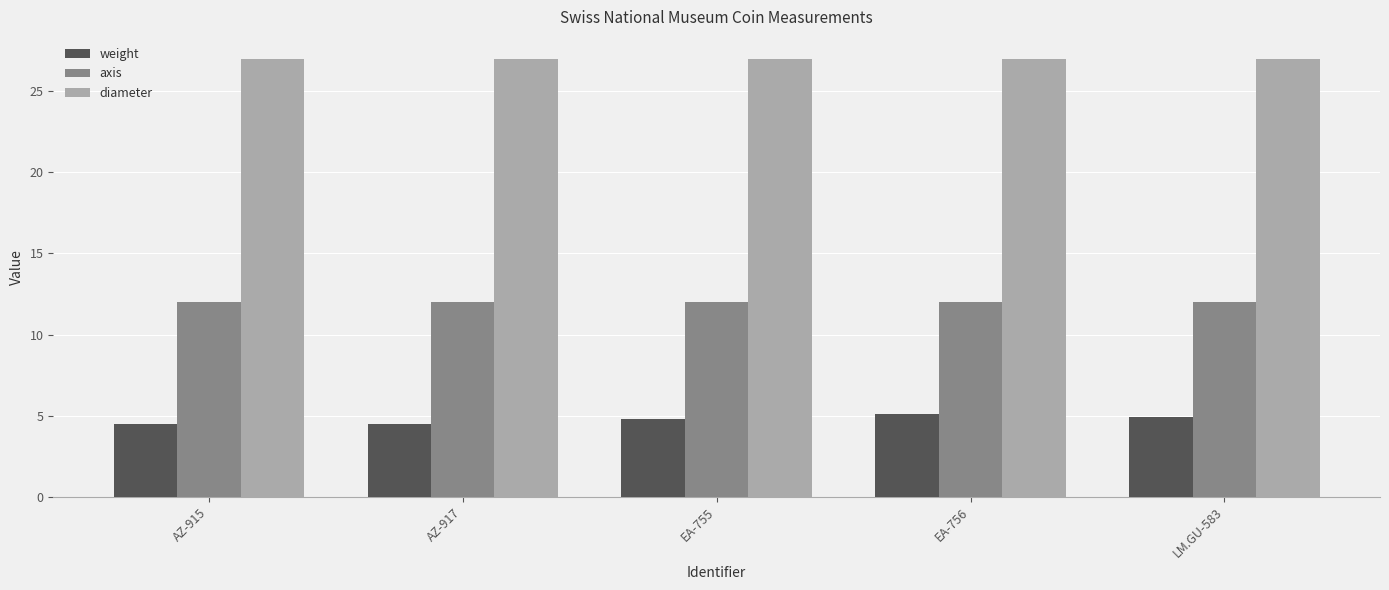

How many bars are there in total?

15